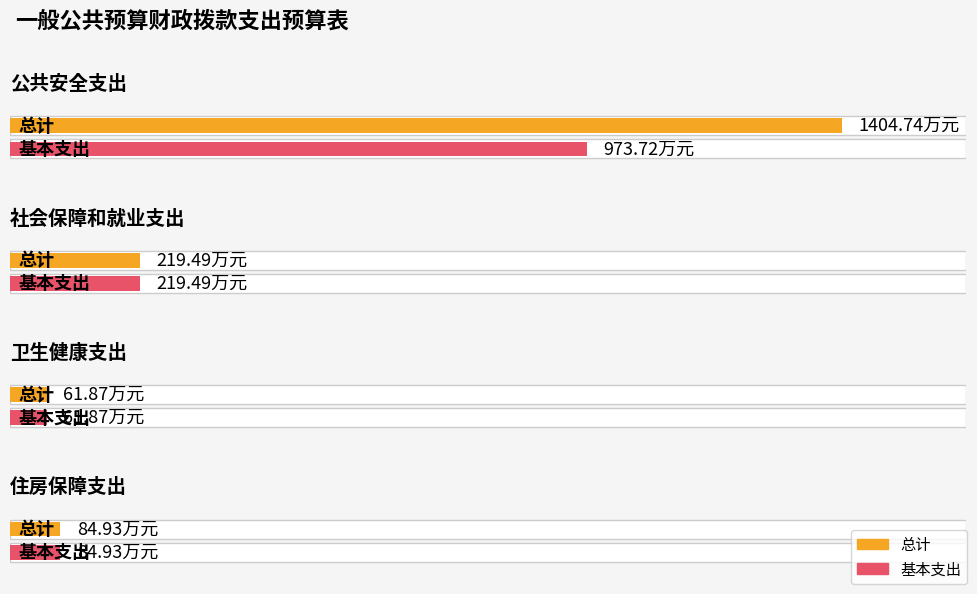

Which has a higher value, 公共安全支出 or 卫生健康支出?

公共安全支出